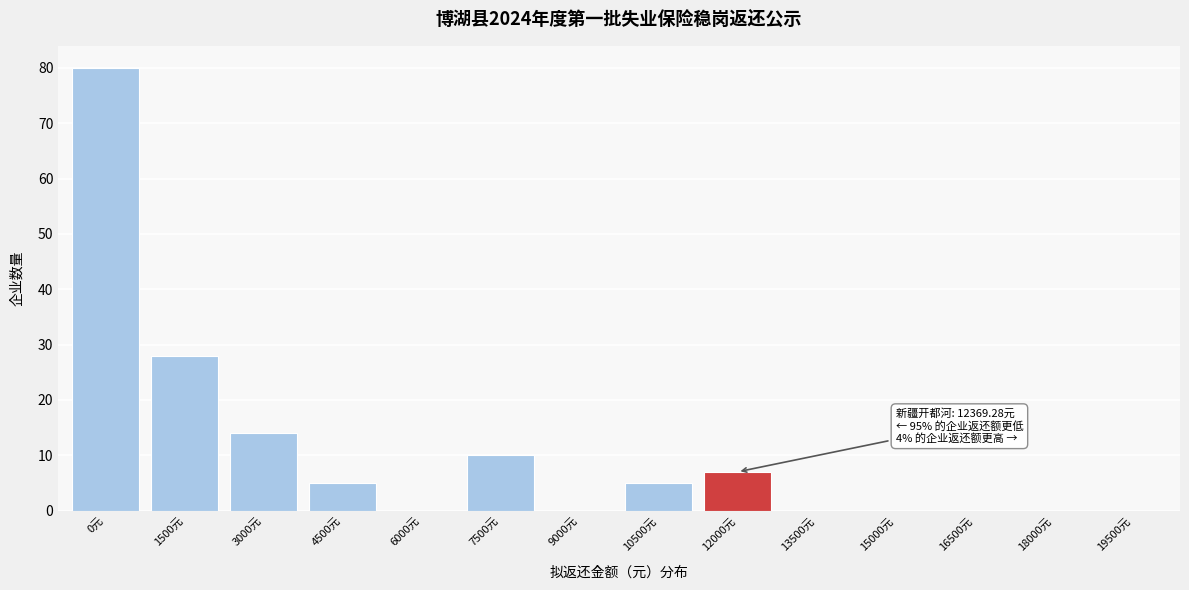

Reading left to right, list all the values displayed in this chart.

0元=80	1500元=28	3000元=14	4500元=5	6000元=0	7500元=10	9000元=0	10500元=5	12000元=7	13500元=0	15000元=0	16500元=0	18000元=0	19500元=0